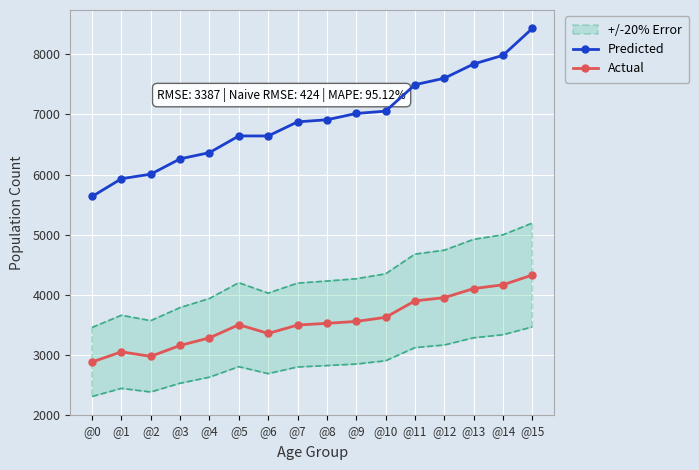

Between @4 and @11, which series saw the biggest shift?

Predicted